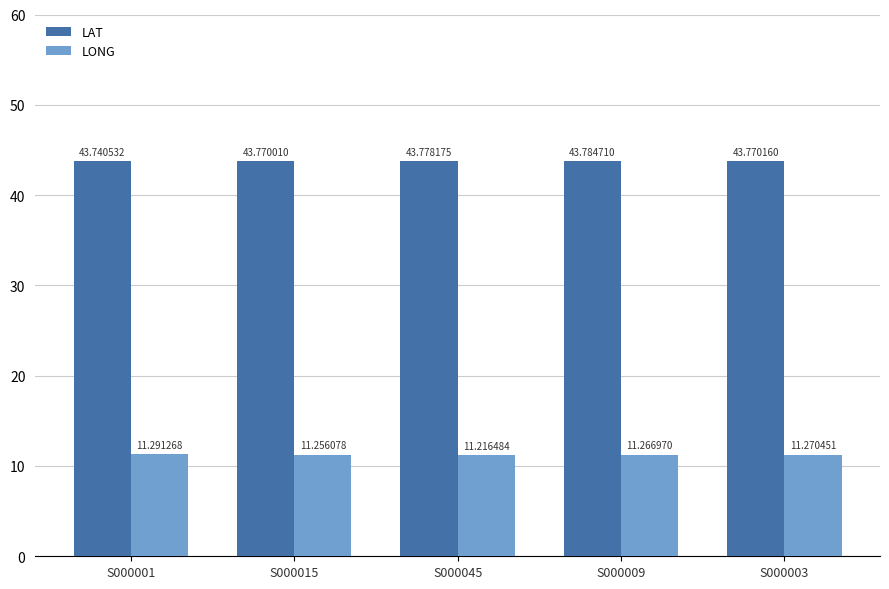

Is the value of LAT at S000045 greater than the value of LONG at S000009?

Yes